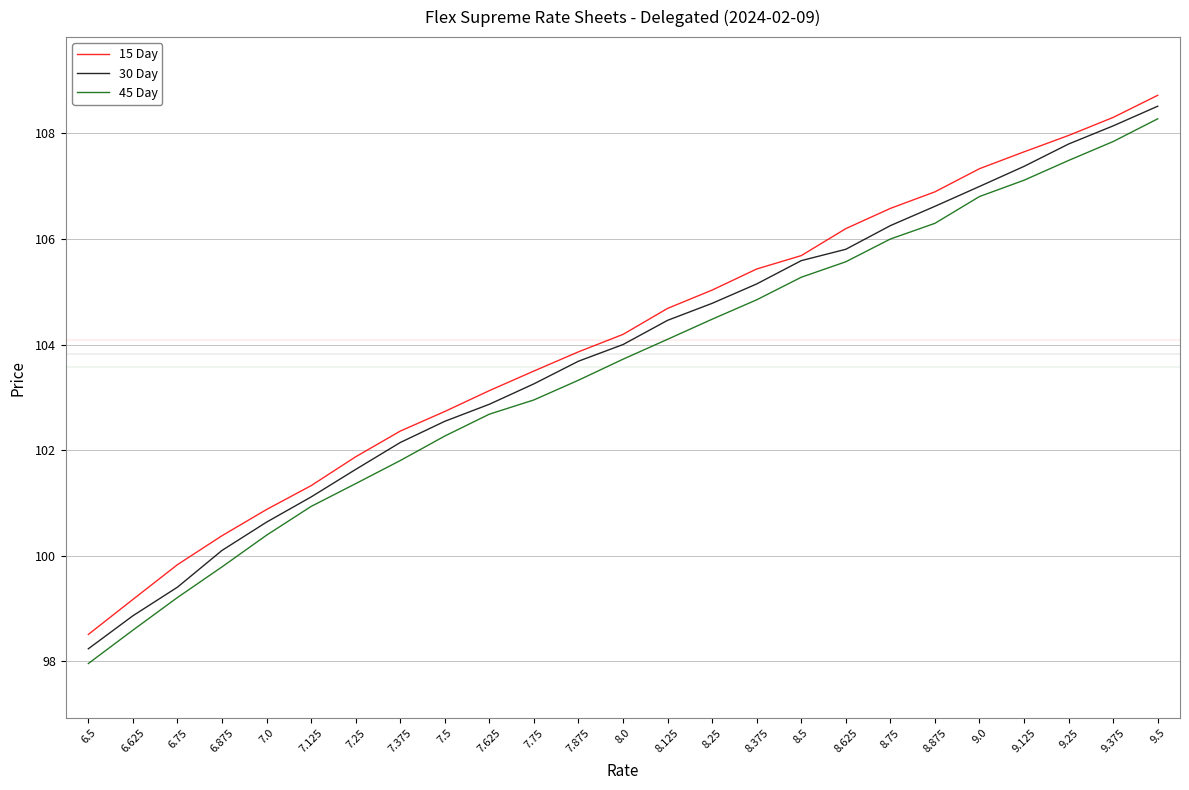

Is it true that 45 Day equals 105.3 at 8.5?

True